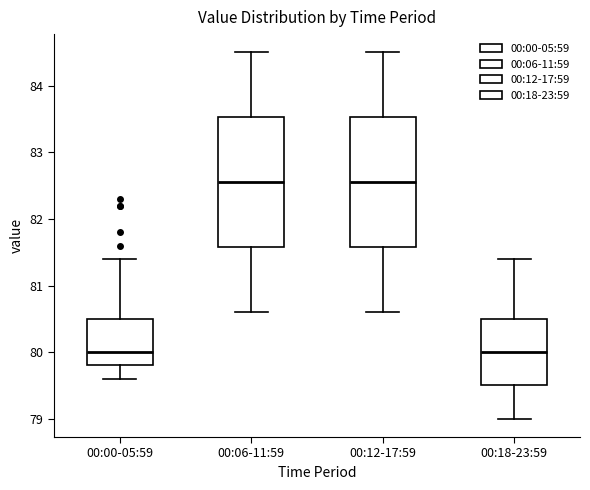

Where does the lower whisker of the box for 00:12-17:59 end on the y-axis? The values are not printed on the chart, so give them approximately, as read against the axis.

80.6